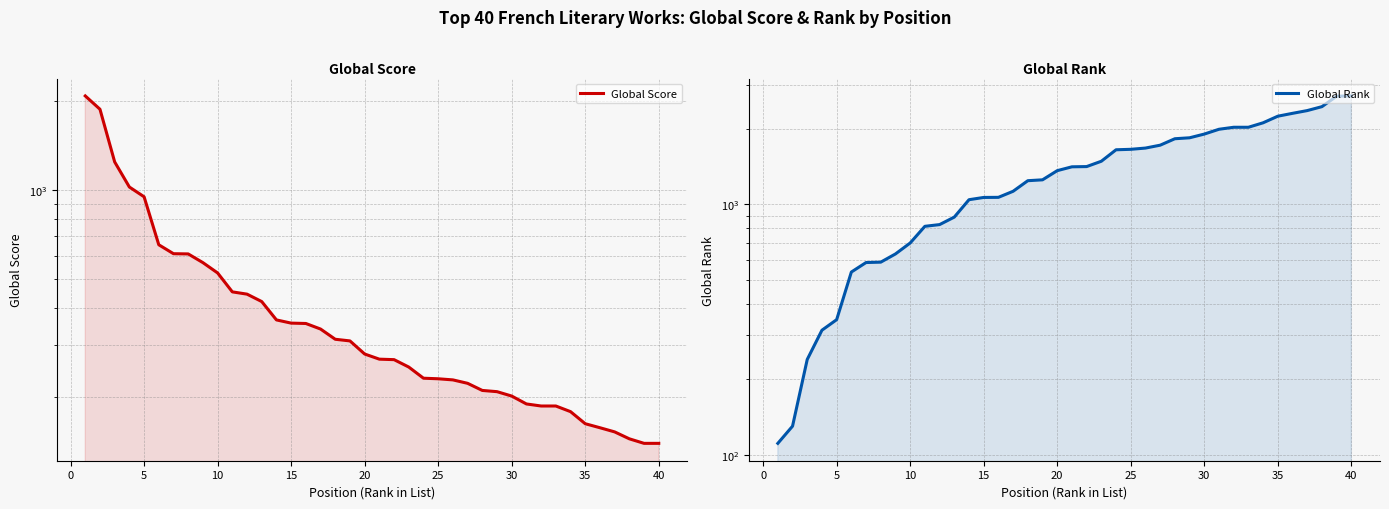

What is the lowest value of the Global Rank series?

111